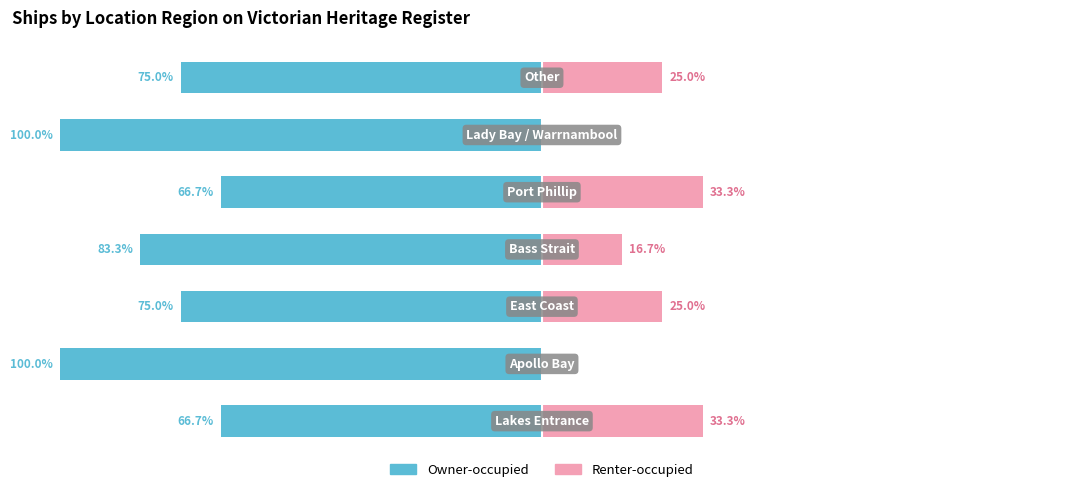

What are all the series names shown in the legend?

Owner-occupied, Renter-occupied